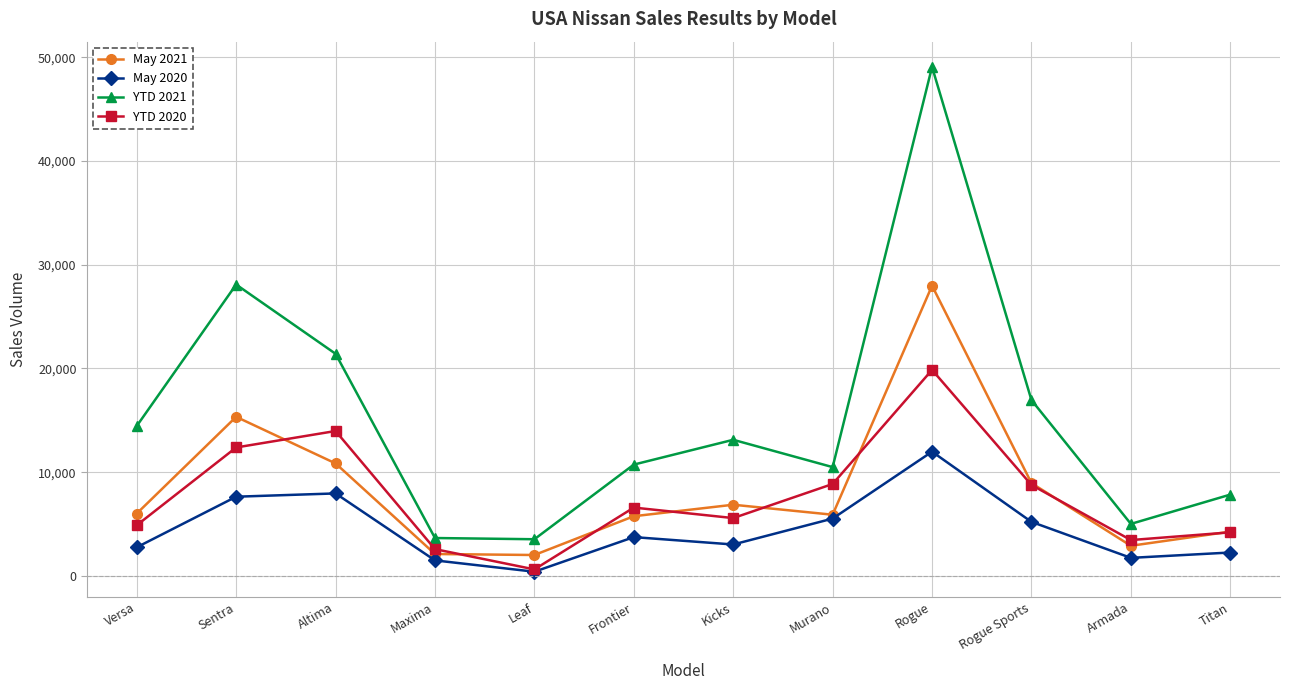

At how many categories does at least one series exceed 17914?

3